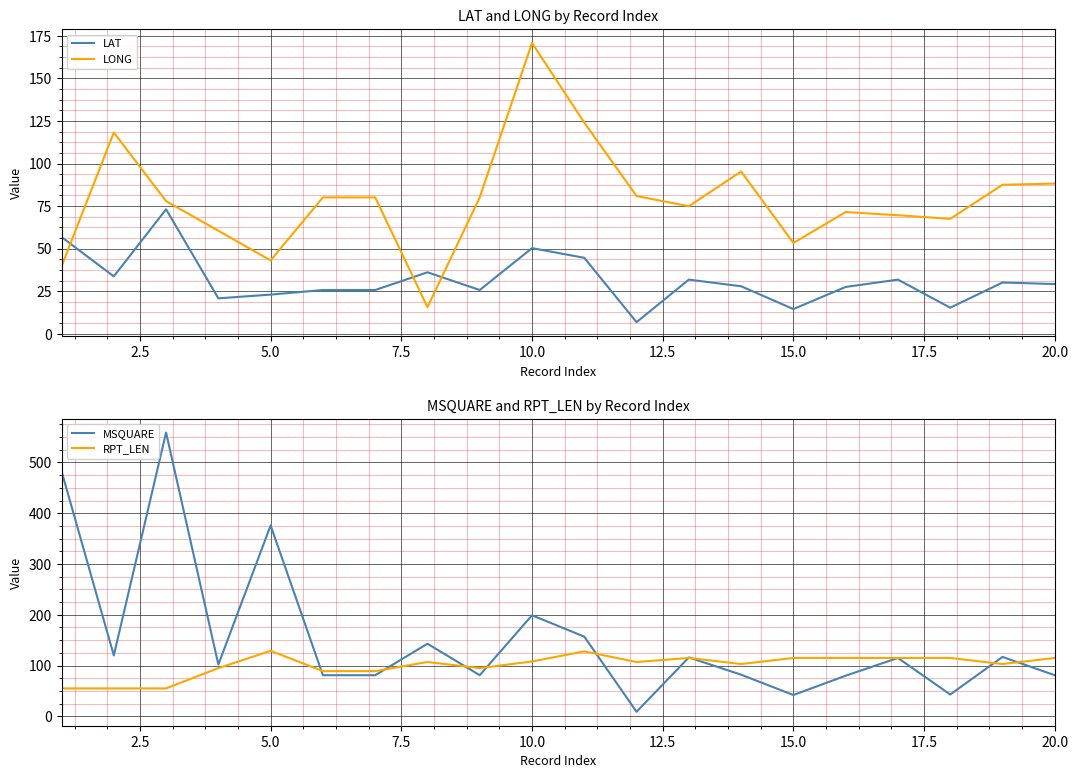

True or false: LONG and LAT cross at least once.

True